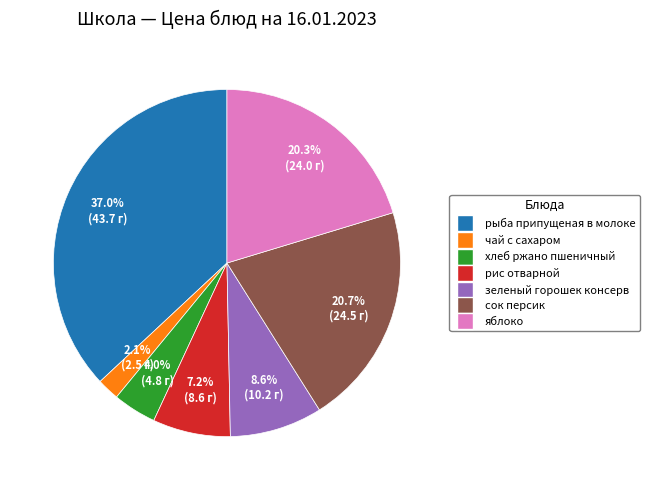

Does any single category account for the majority?

No